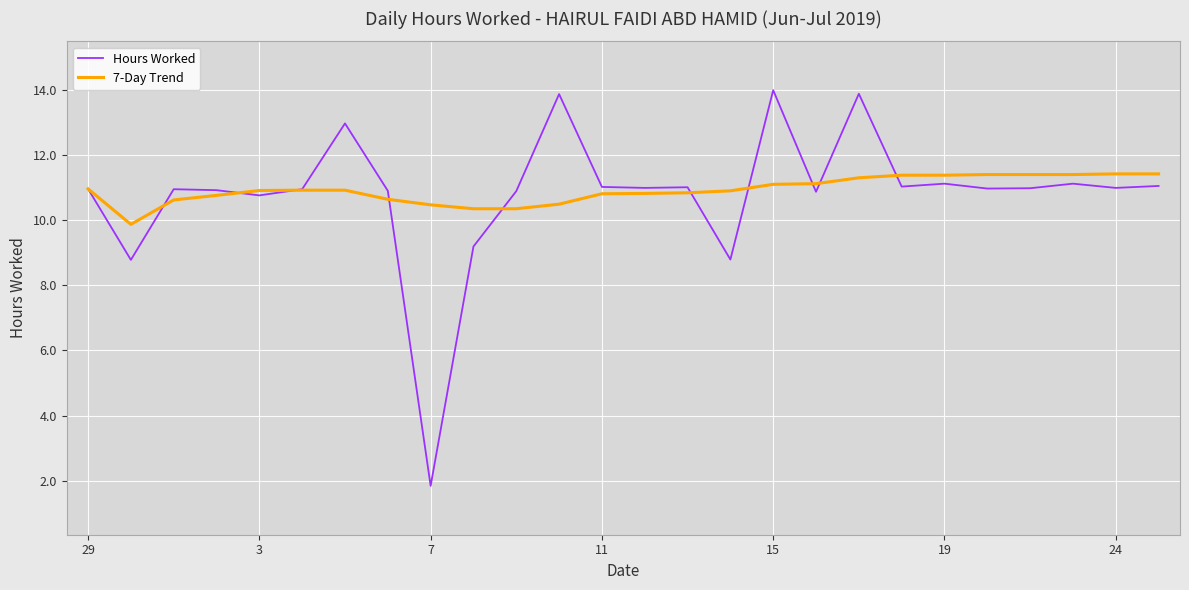

Which series has the largest range (max minus min)?

Hours Worked